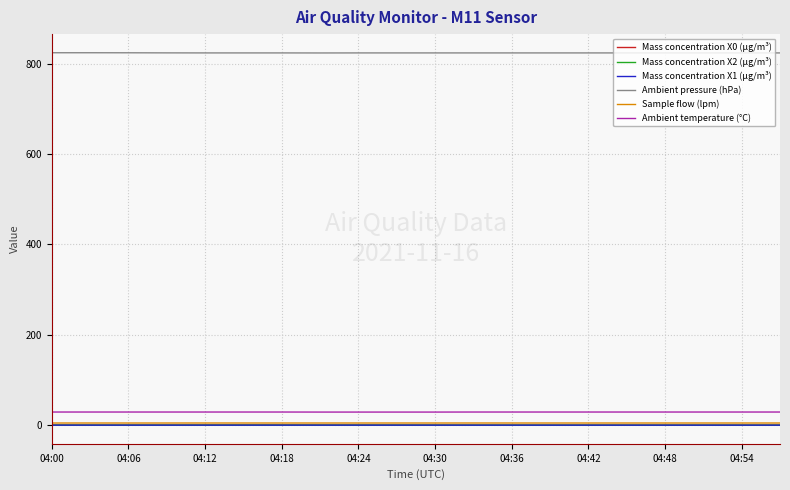

True or false: Sample flow (lpm) and Ambient pressure (hPa) cross at least once.

False